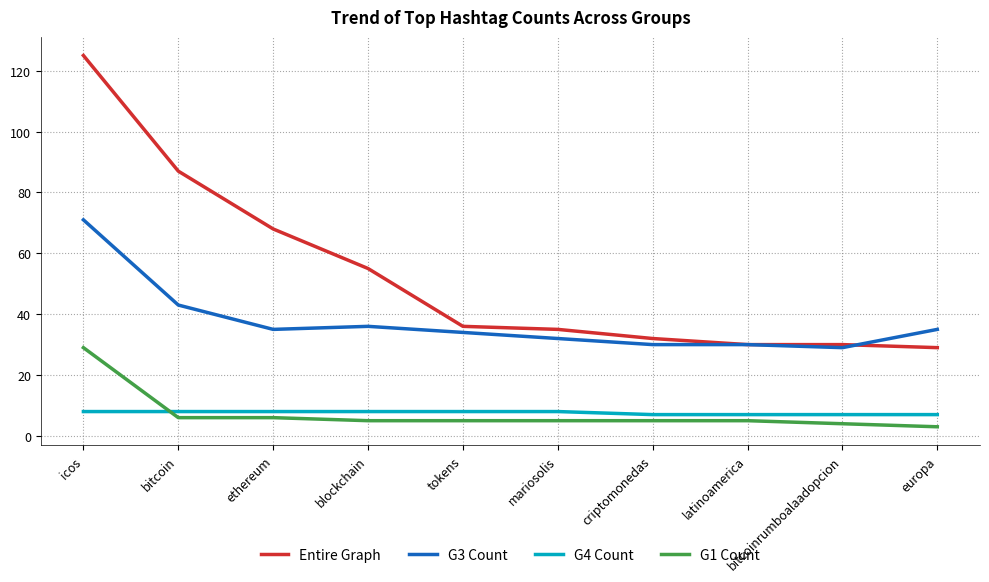

At which label does Entire Graph first exceed 36?

icos